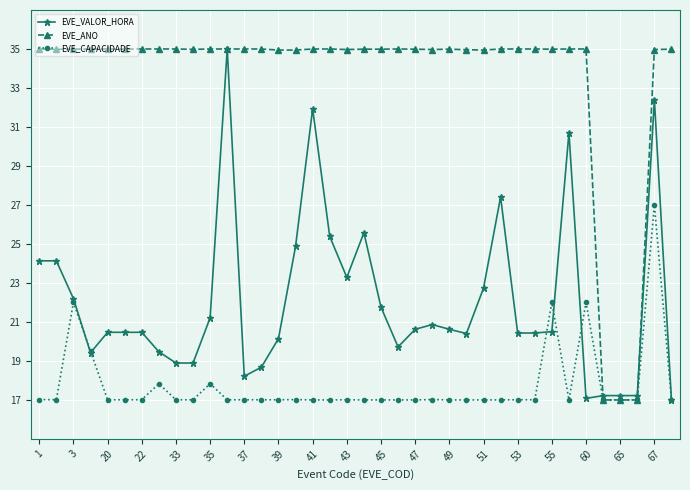

What is the maximum value shown in the chart?

35.0